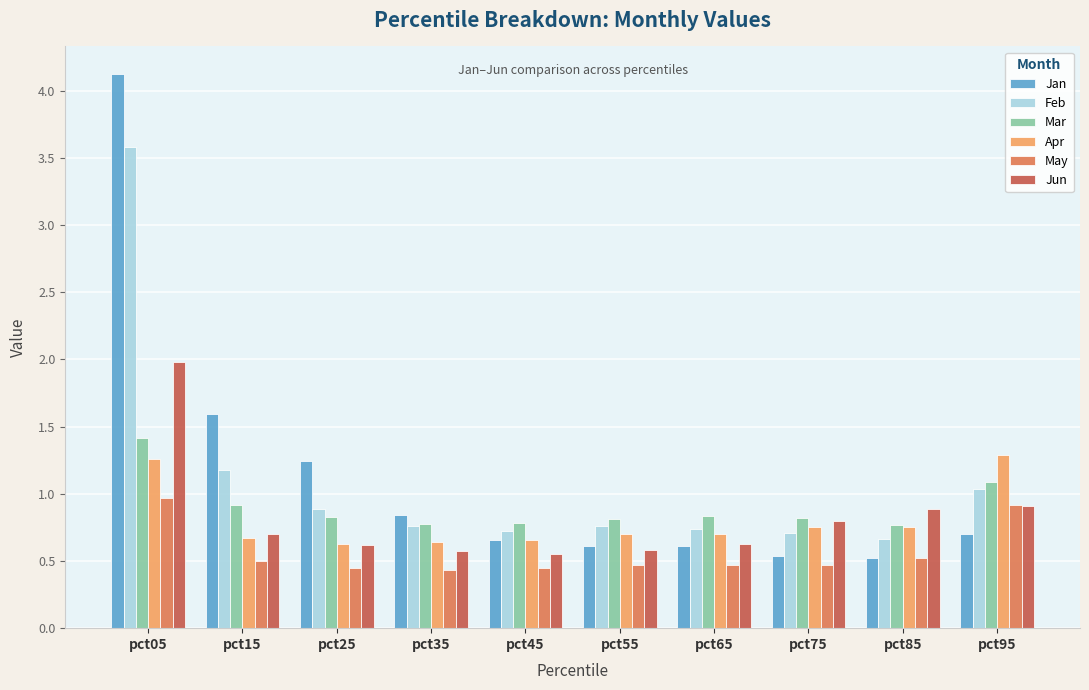

What is the value of the Mar bar at the 1st from the left?

1.4